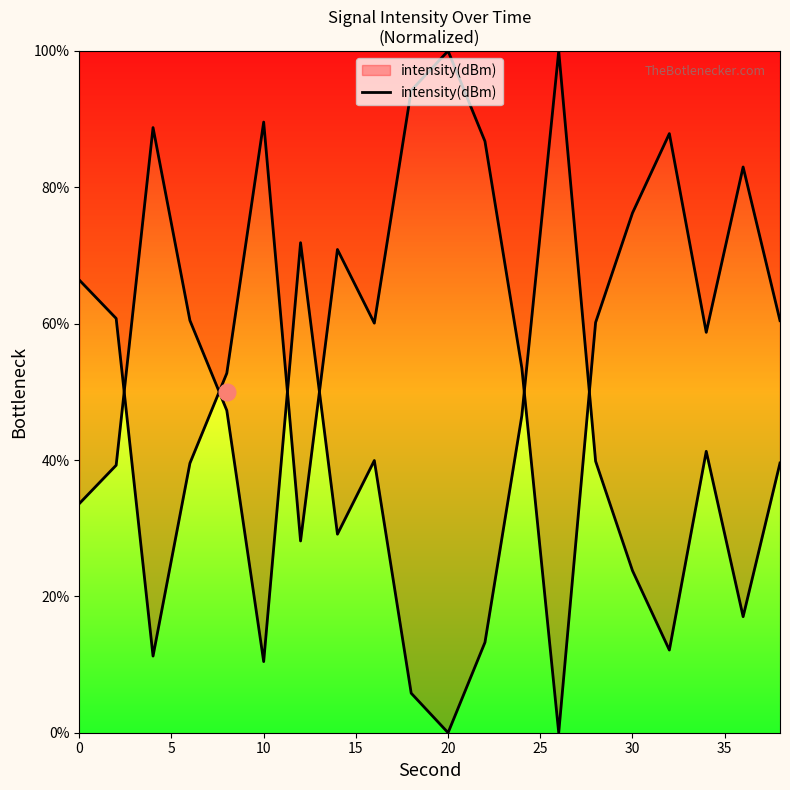

What is the greatest value displayed?

100.0